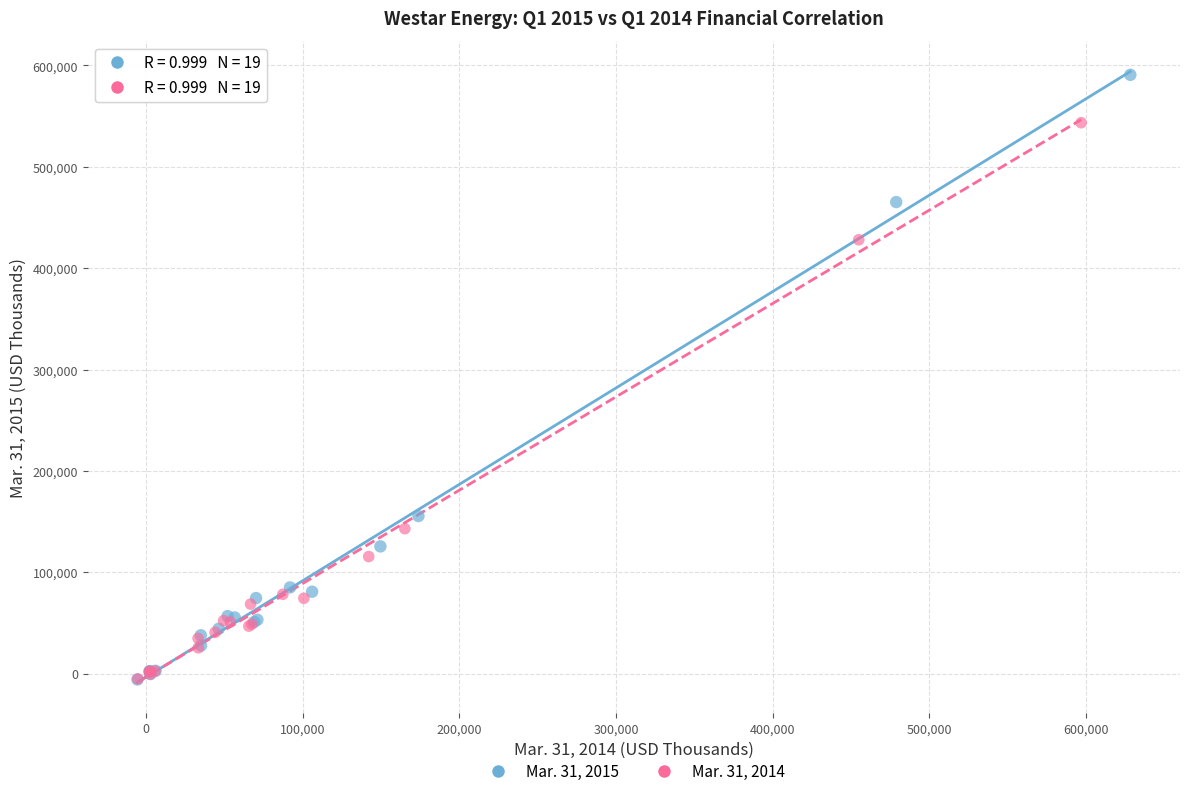

Which series has the largest Y range (max minus min)?

Mar. 31, 2015